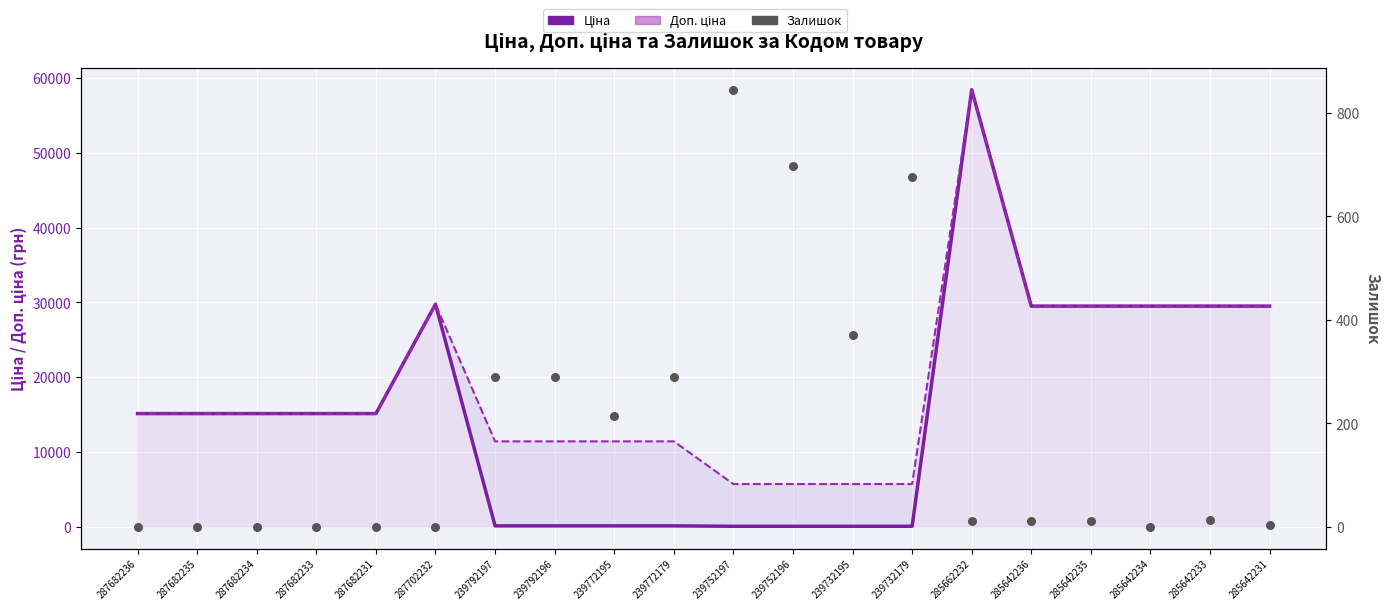

What is the total value across all series at 287682236?

30240.0